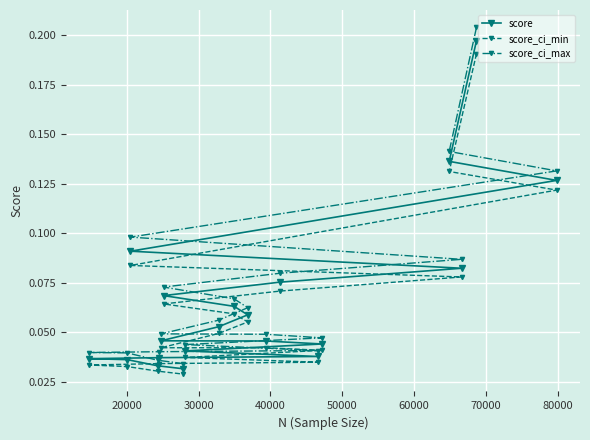

Reading left to right, list all the values displayed in this chart.

score: 0.2	0.1	0.1	0.1	0.1	0.1	0.1	0.1	0.1	0.1	0.0	0.0	0.0	0.0	0.0	0.0	0.0	0.0	0.0	0.0
score_ci_min: 0.2	0.1	0.1	0.1	0.1	0.1	0.1	0.1	0.1	0.0	0.0	0.0	0.0	0.0	0.0	0.0	0.0	0.0	0.0	0.0
score_ci_max: 0.2	0.1	0.1	0.1	0.1	0.1	0.1	0.1	0.1	0.1	0.0	0.0	0.0	0.0	0.0	0.0	0.0	0.0	0.0	0.0